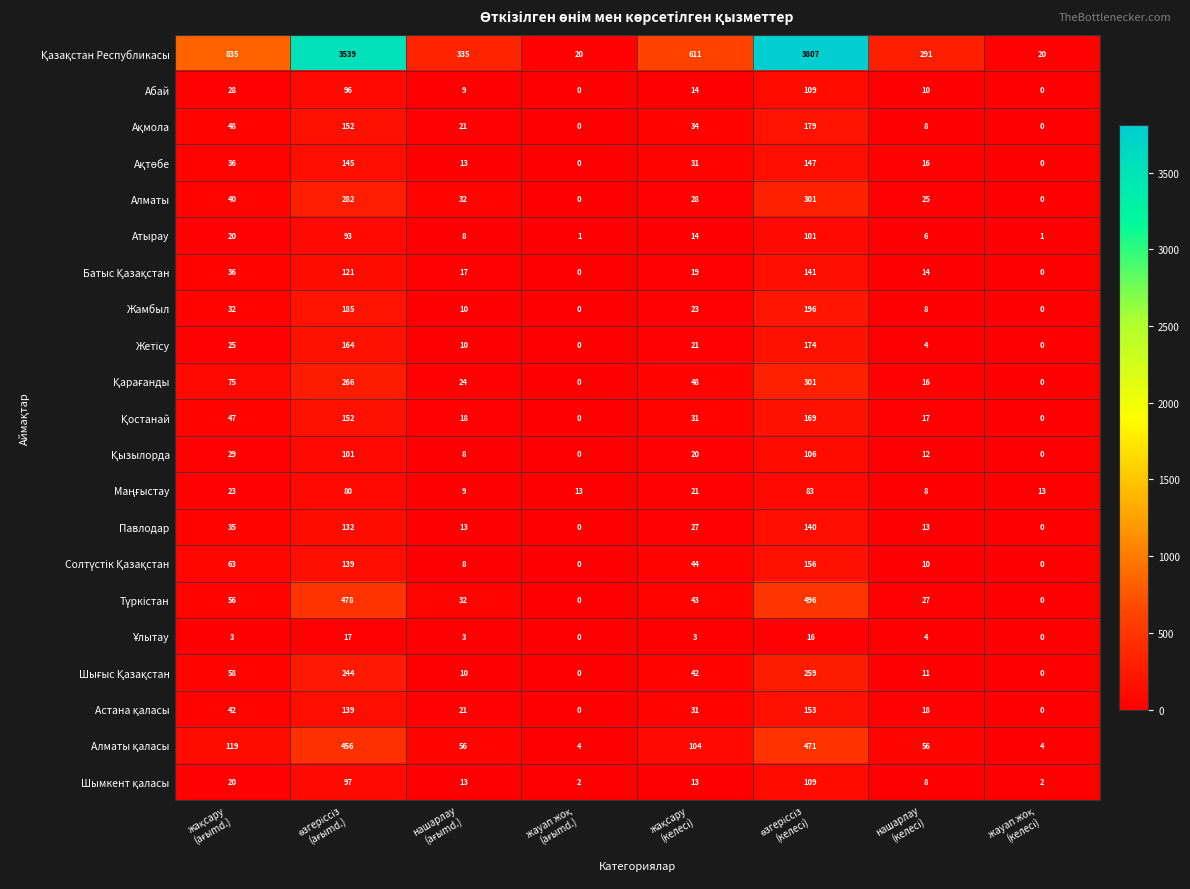

What is the maximum value shown in the chart?

3807